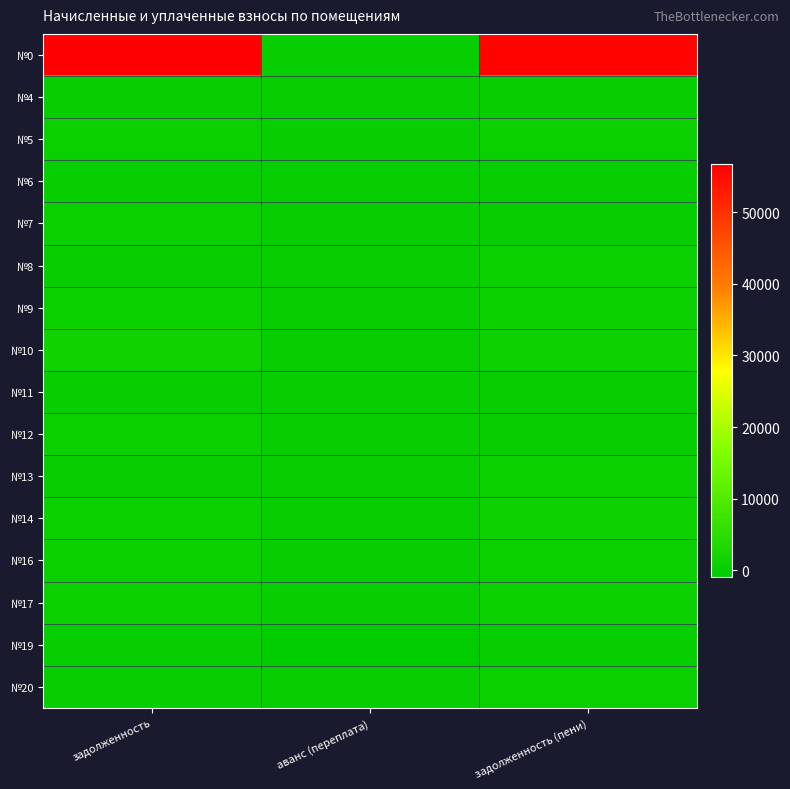

What is the maximum value shown in the chart?

56650.8